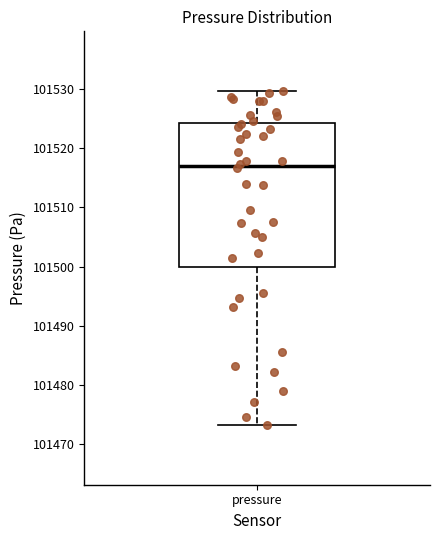

Transcribe this box plot: give where the median line is, the range the box spans, and where the two whiskers end, as read against the y-axis. The values are not printed on the chart, so give them approximately, as read against the axis.

median 101517, box 101500 to 101524, whiskers 101473 to 101530